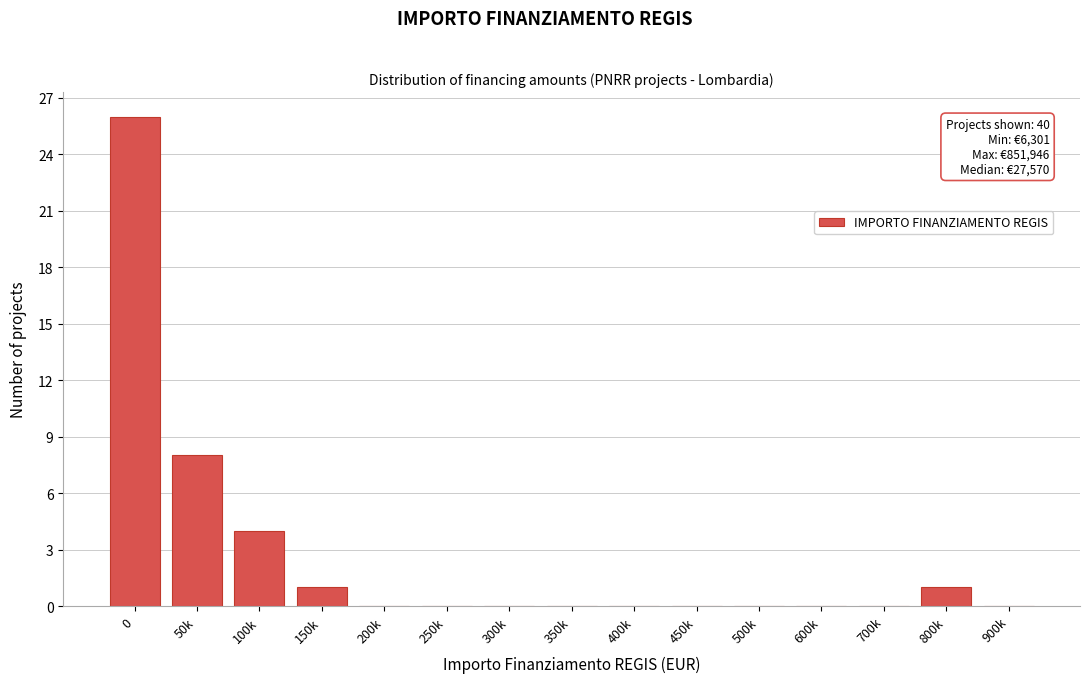

Reading right to left, what are all the values shown in this chart?

900k=0	800k=1	700k=0	600k=0	500k=0	450k=0	400k=0	350k=0	300k=0	250k=0	200k=0	150k=1	100k=4	50k=8	0=26